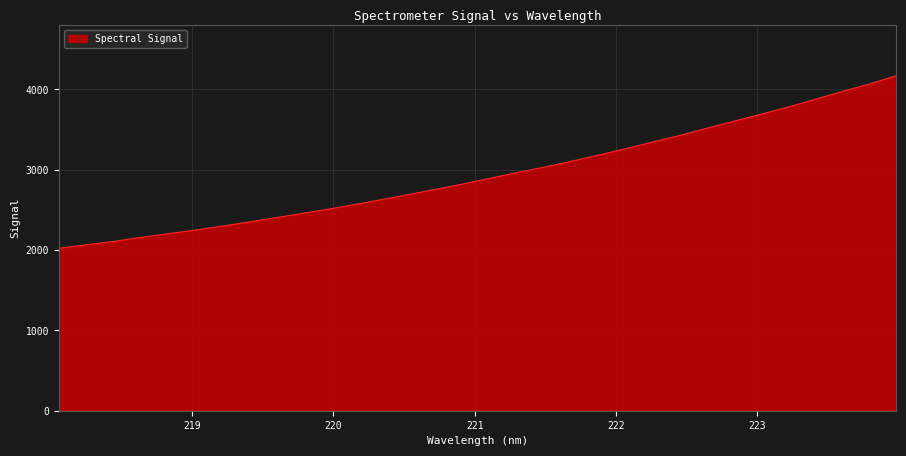

What is the difference between the maximum and minimum values?

2148.4